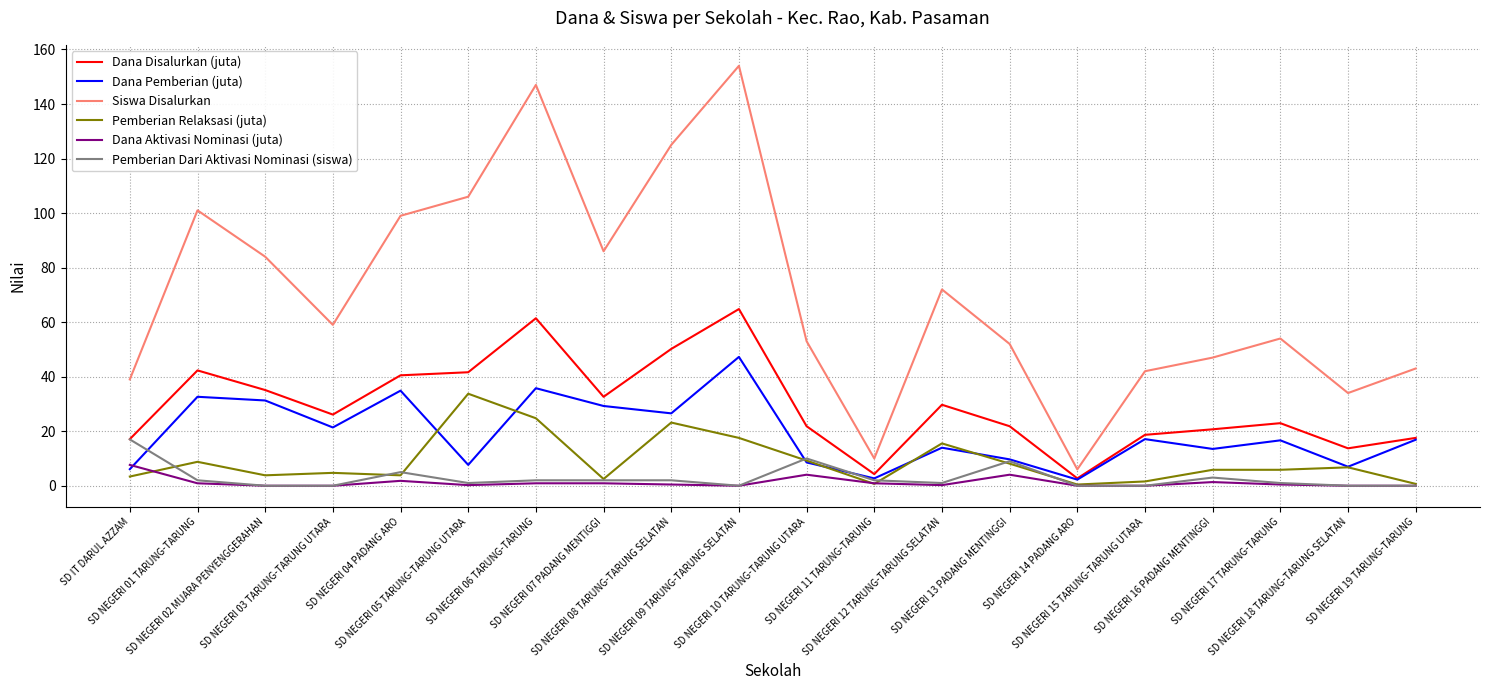

Which series has the widest spread of values?

Siswa Disalurkan